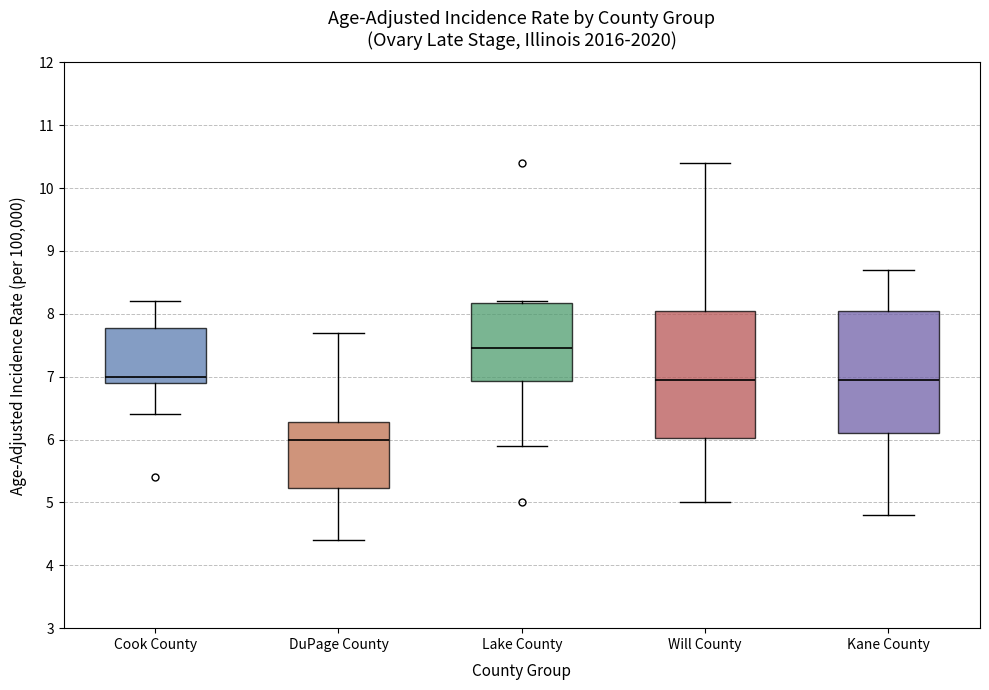

Reading left to right, read every box against the y-axis: the position of its median line, the range the box covers, and the ends of its whiskers. The values are not printed on the chart, so give them approximately, as read against the axis.

Cook County: median 7.0, box 6.9 to 7.8, whiskers 6.4 to 8.2
DuPage County: median 6.0, box 5.2 to 6.3, whiskers 4.4 to 7.7
Lake County: median 7.5, box 6.9 to 8.2, whiskers 5.9 to 8.2
Will County: median 7.0, box 6.0 to 8.1, whiskers 5.0 to 10.4
Kane County: median 7.0, box 6.1 to 8.1, whiskers 4.8 to 8.7